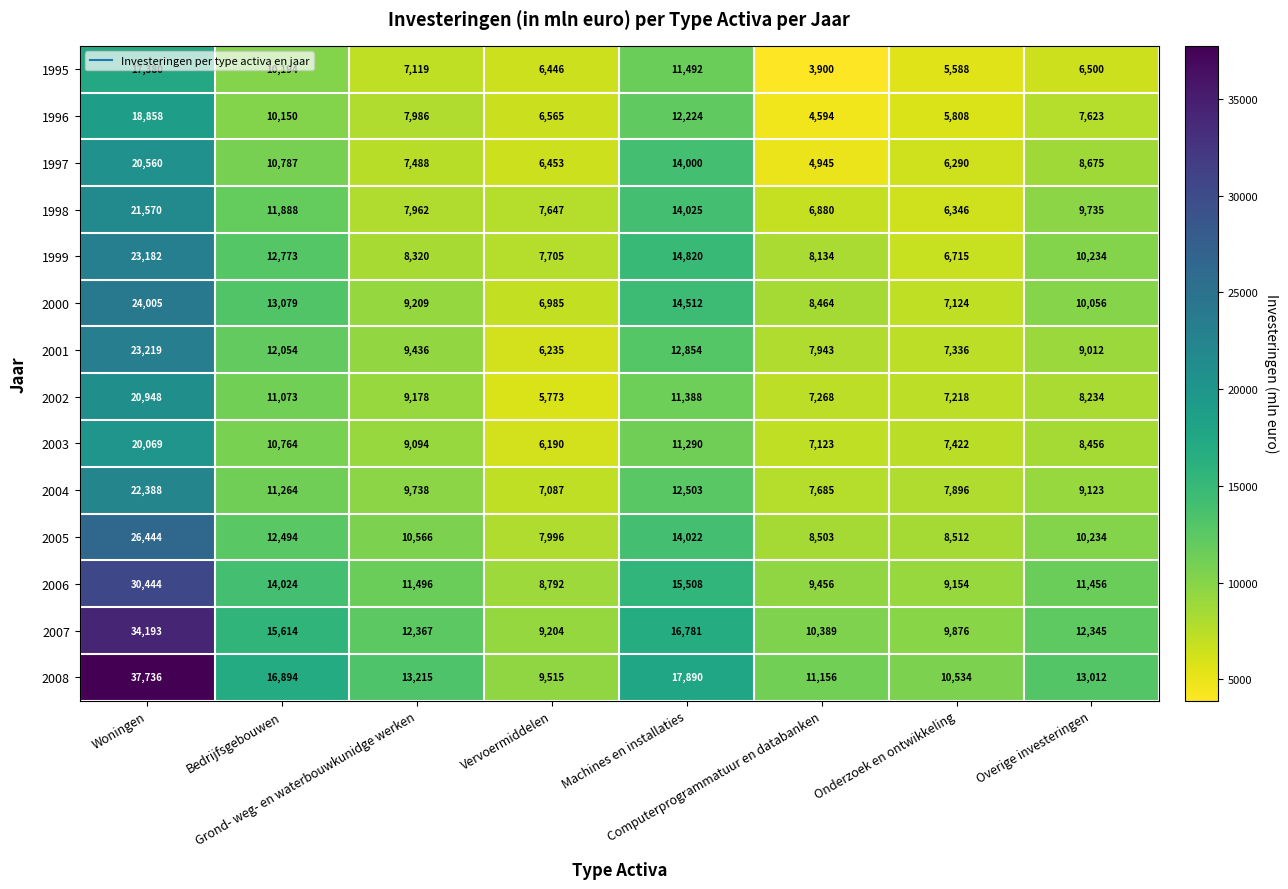

At which category does the chart reach its peak across all series?

Woningen